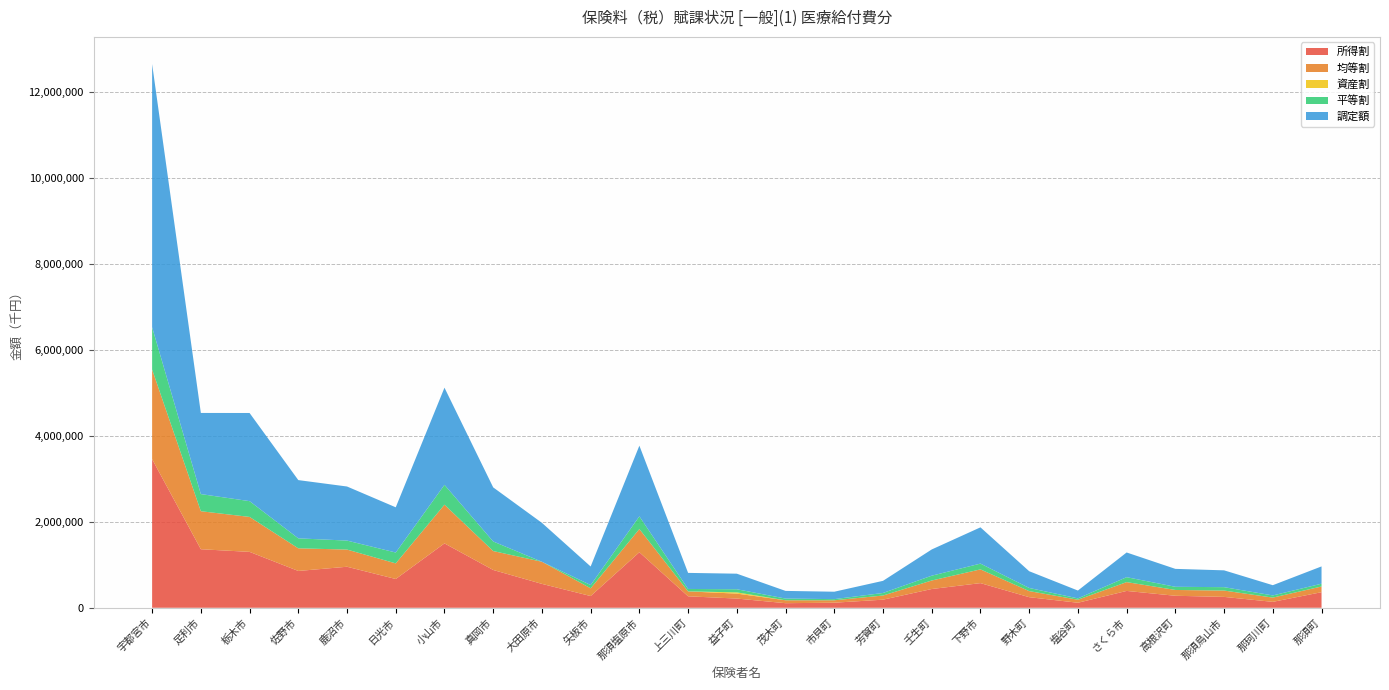

Reading left to right, extract all data points from this chart.

所得割: 3457081	1361987	1300587	856414	954545	669288	1497754	879576	555706	272852	1291993	266662	214143	106684	118130	188349	436324	573565	246519	116844	391885	279215	252940	137846	362457
均等割: 2085834	884532	813243	526710	399704	363385	900639	440314	514906	179859	539551	114393	115263	67830	56232	96211	198034	319646	141374	70286	205152	135098	147603	98882	132718
資産割: 0	0	0	0	0	0	0	0	0	0	0	0	28554	0	0	0	0	0	0	0	0	0	0	0	0
平等割: 984443	398496	367161	232273	208950	252755	461698	222582	0	75991	295791	56647	73042	39786	26627	59493	112223	134575	73182	31250	114827	73658	78998	50353	64882
調定額: 6122770	1887983	2050907	1355043	1258368	1052029	2260449	1258376	905085	431761	1644371	373785	362128	177993	172564	282502	610186	843500	389388	182325	574700	417214	391371	238092	402252